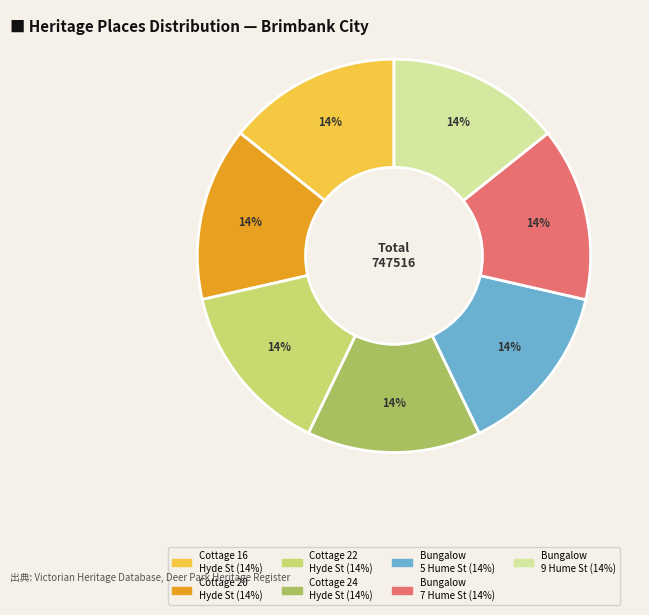

To the nearest percent, what is the average slice percentage?

14%